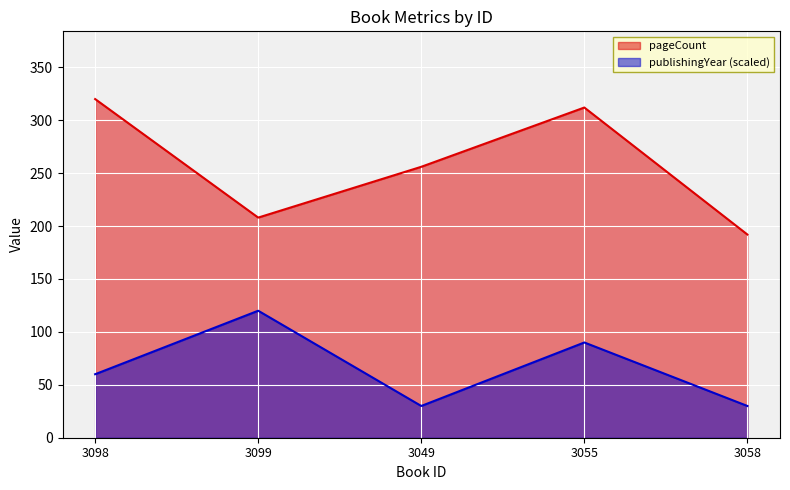

What is the total value across all series at 3098?

380